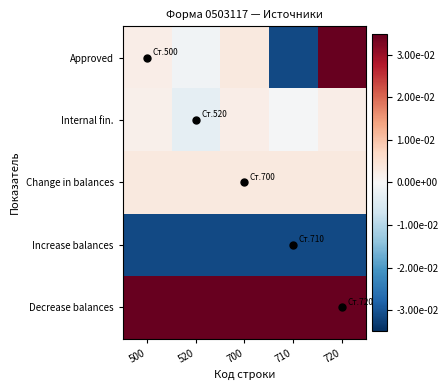

Rank the series by their maximum value, from lowest to highest.

Increase balances, Internal fin., Change in balances, Approved, Decrease balances